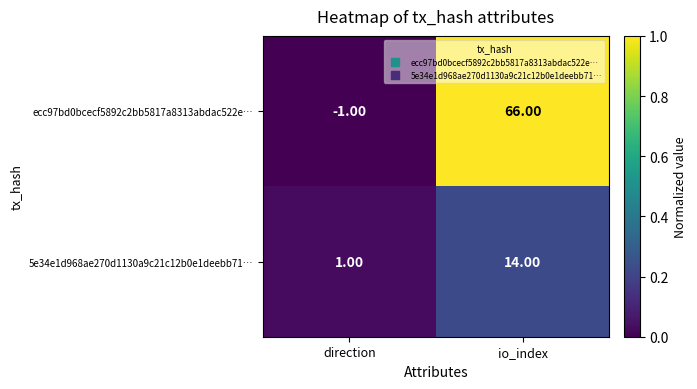

At which label is 5e34e1d968ae270d1130a9c21c12b0e1deebb71… closest to 7?

direction